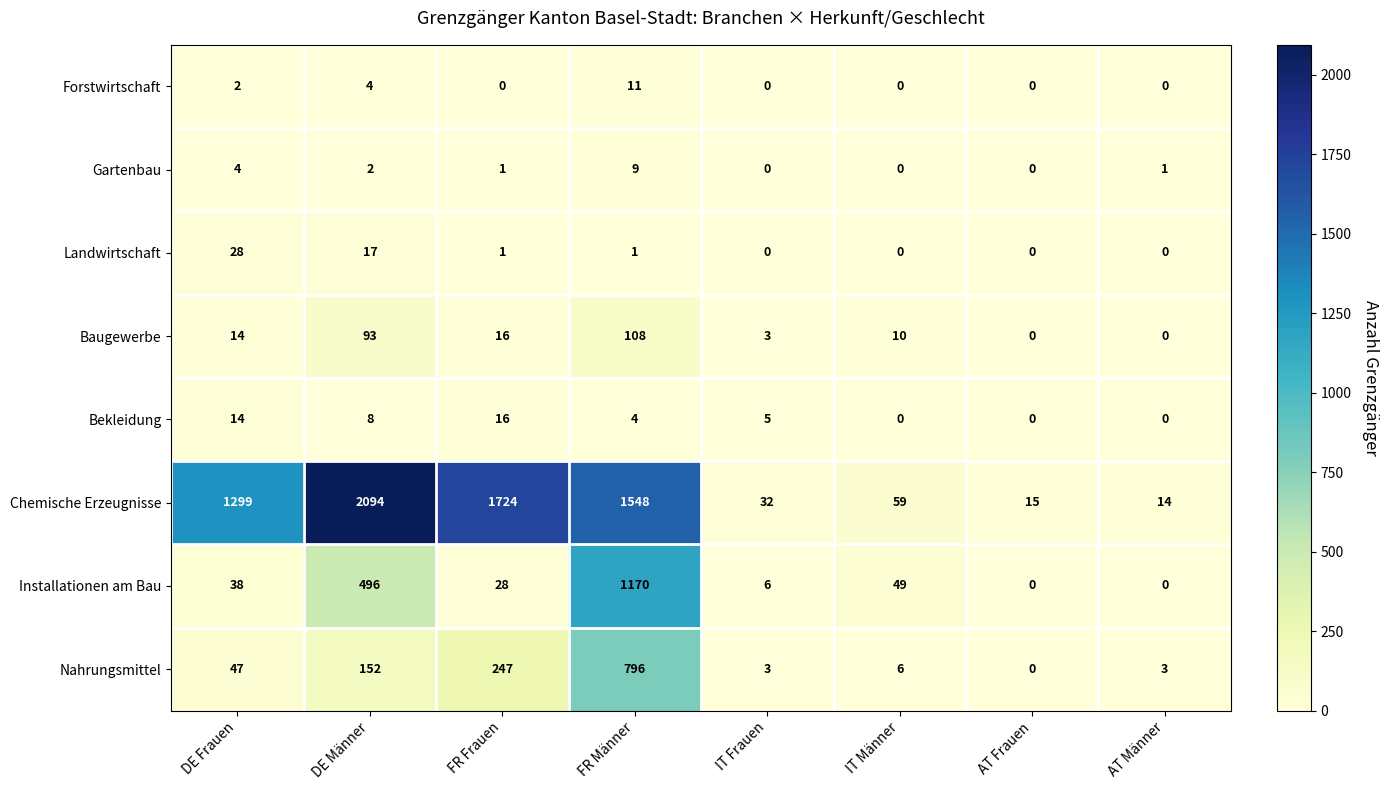

What is the total value across all series at FR Männer?

3647